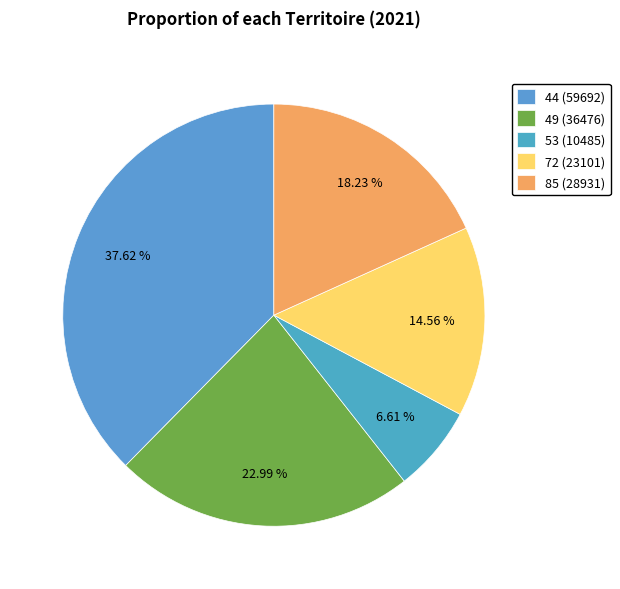

Does 72 represent more than half of the total?

No